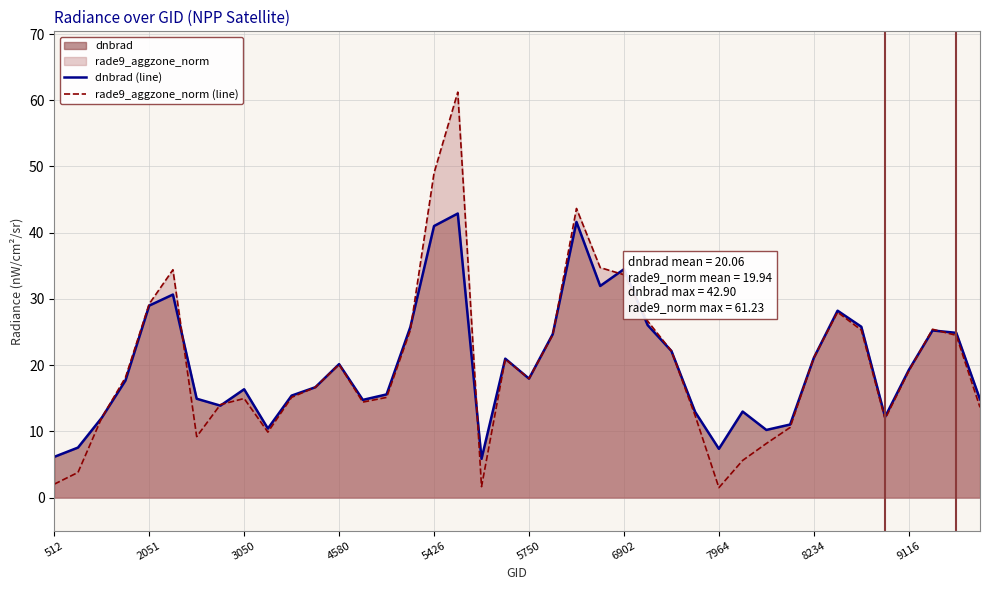

Rank the series by their maximum value, from highest to lowest.

rade9_aggzone_norm (line), dnbrad (line)